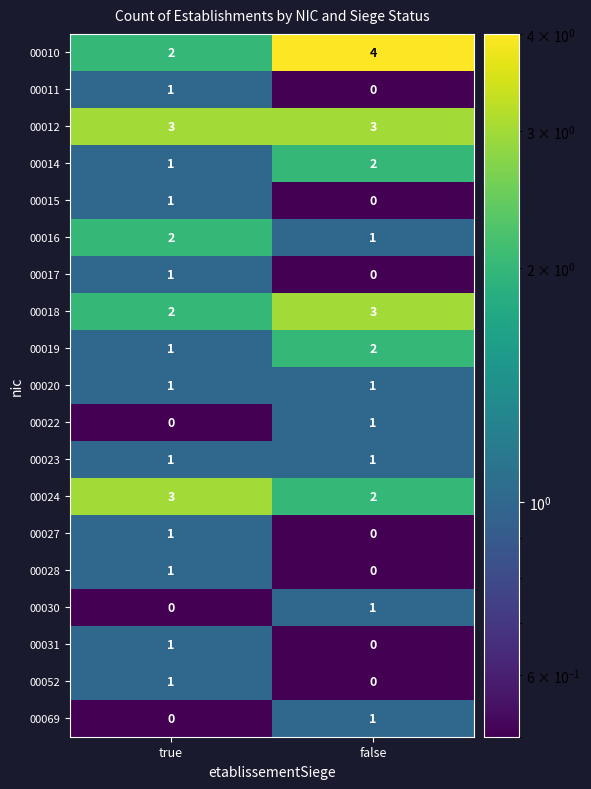

What is the maximum value shown in the chart?

4